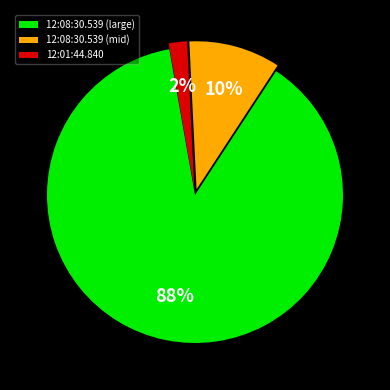

Is it true that 12:01:44.840 is 2% of the pie?

True